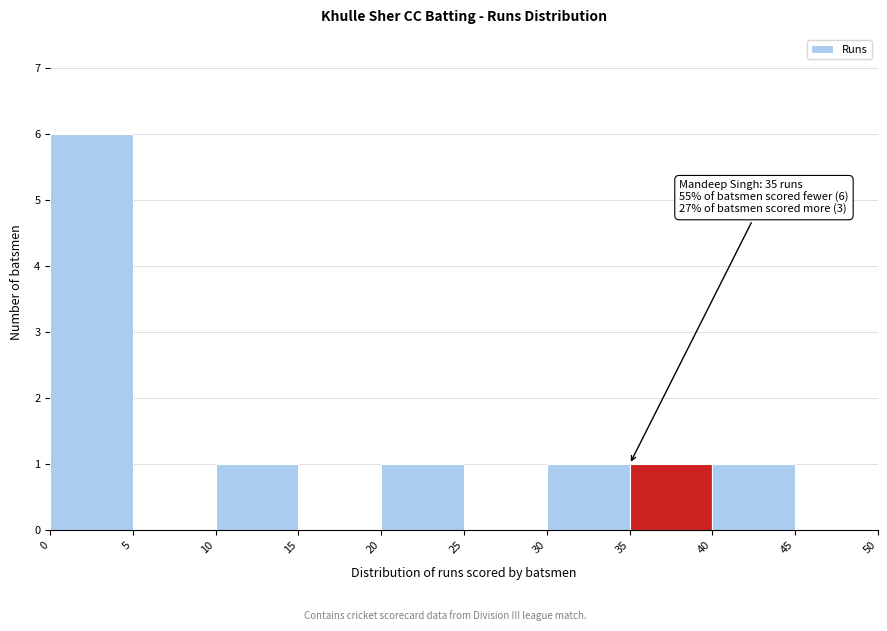

Over which range of the x-axis is the bar tallest?

0 to 5